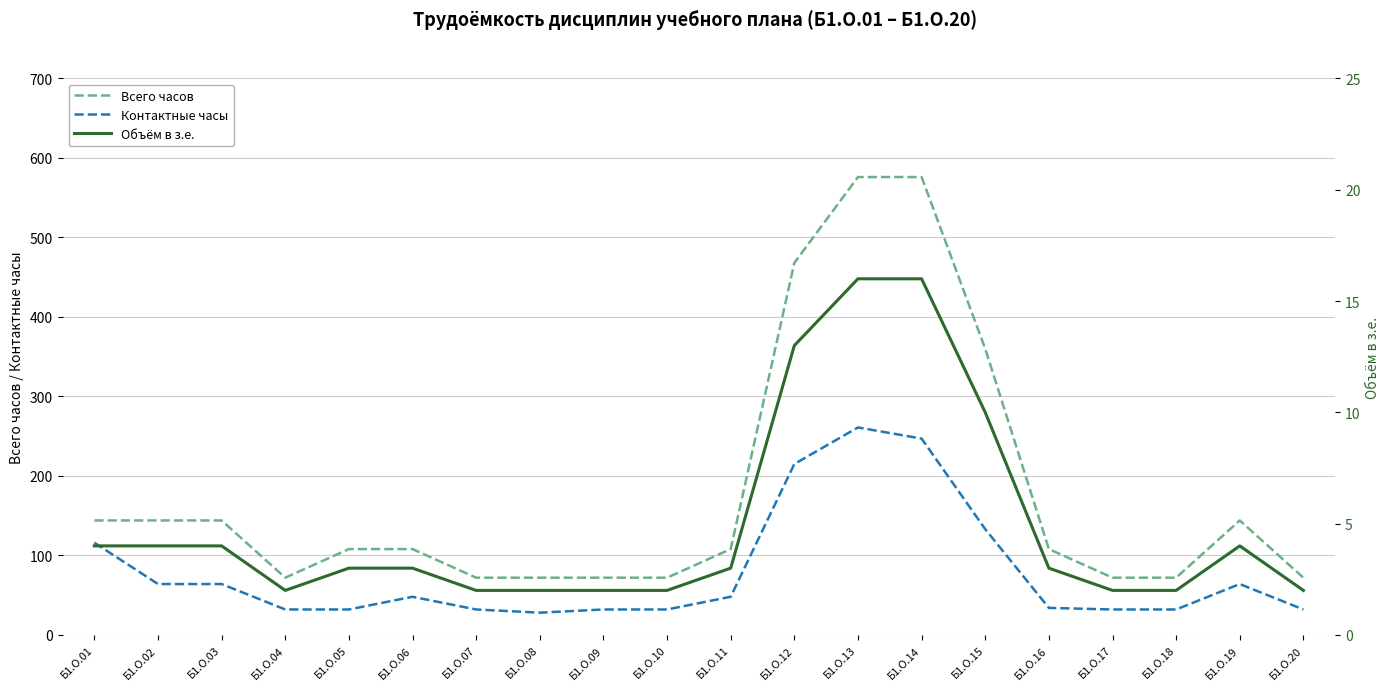

Which series has the largest total across all categories?

Всего часов